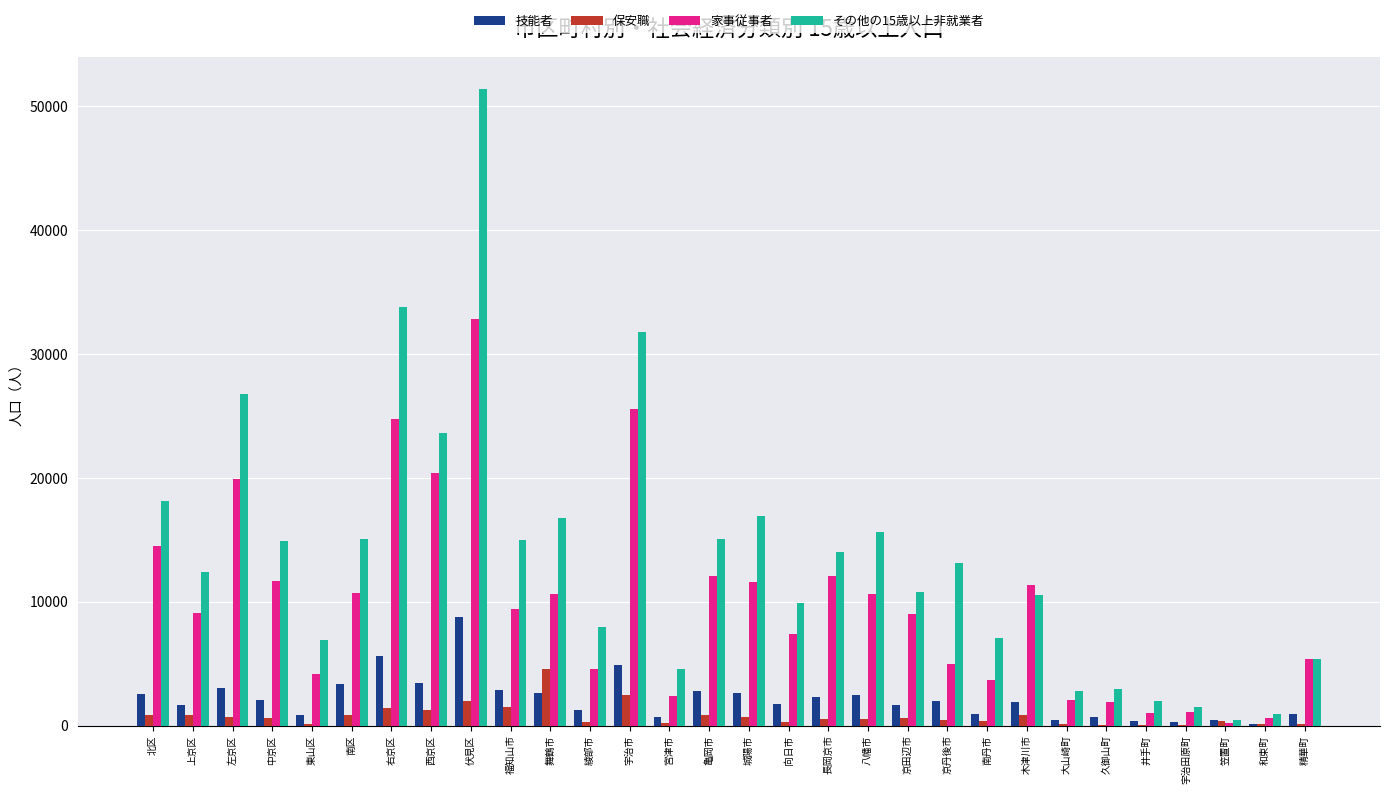

How many groups of bars are there?

30